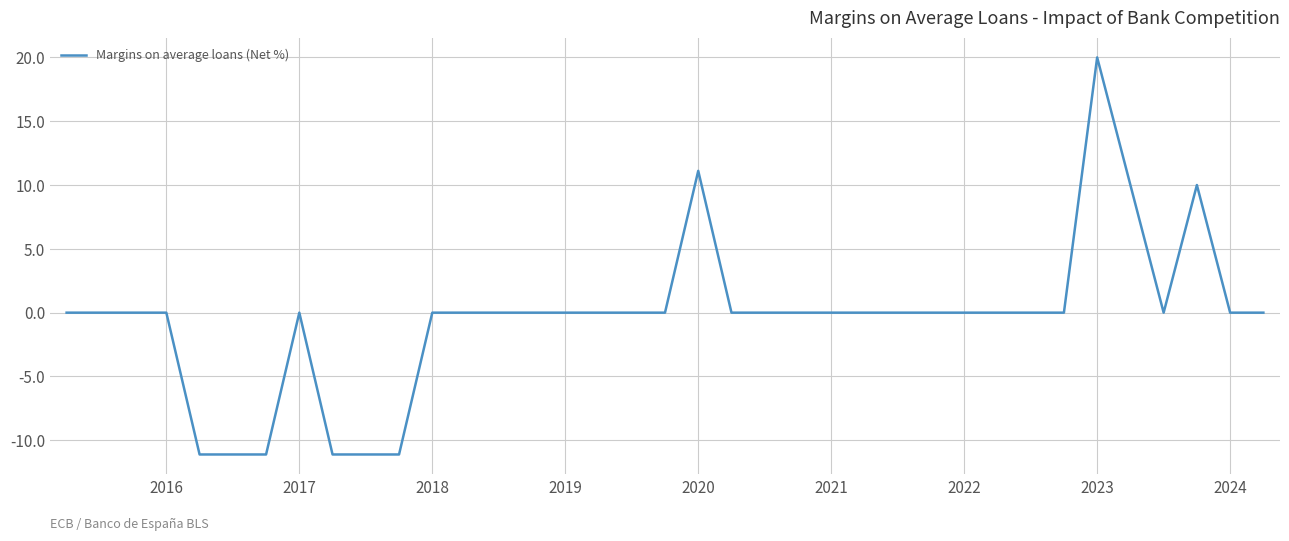

What is the greatest value displayed?

20.0